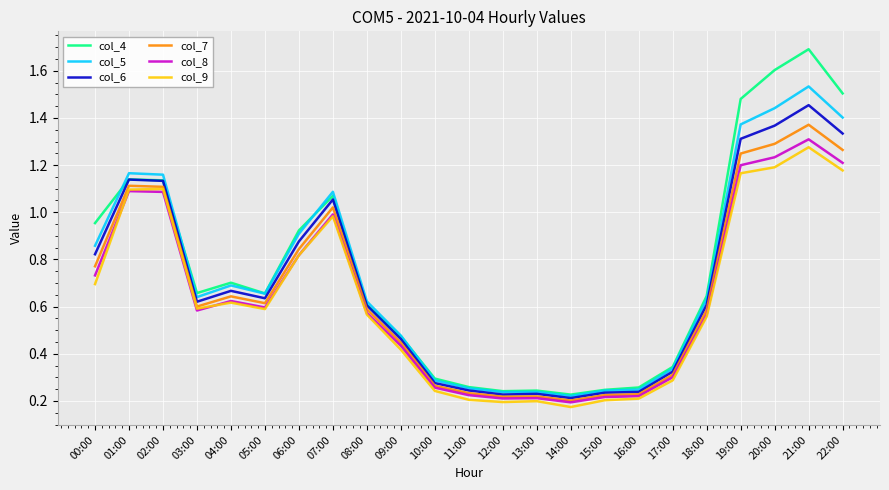

True or false: col_5 and col_9 intersect in this chart.

False